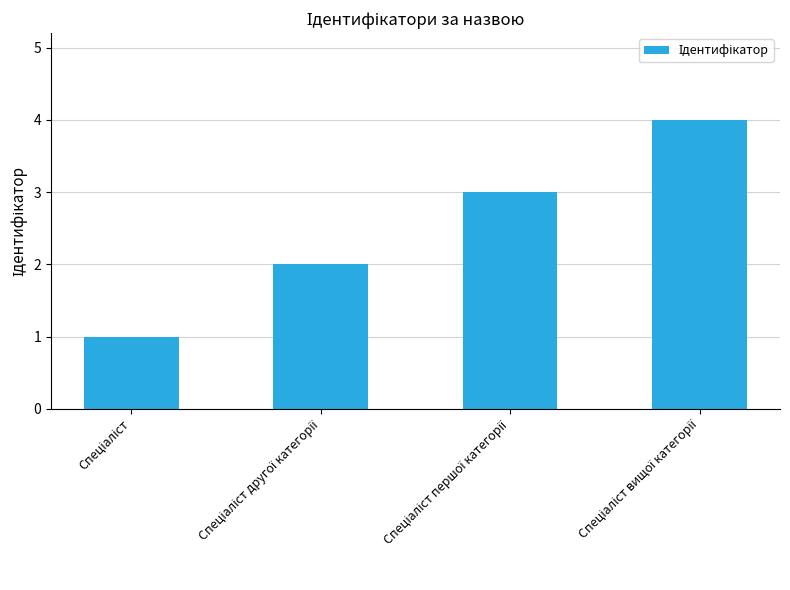

Count the number of categories in the chart.

4